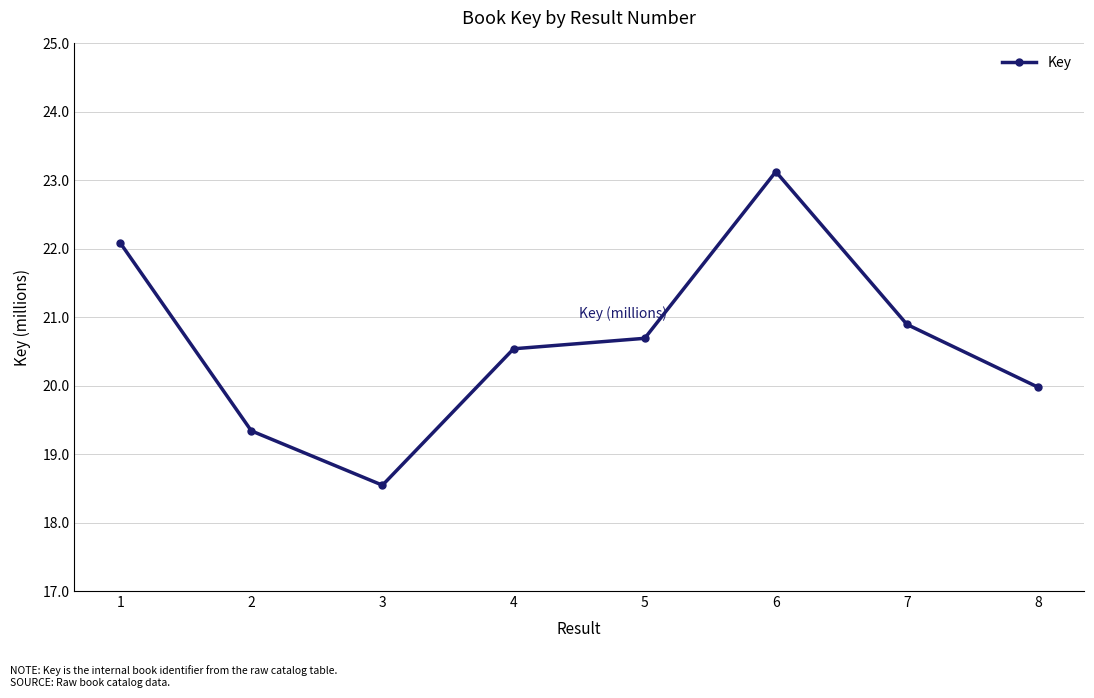

List the labels in order of value, smallest first.

3, 2, 8, 4, 5, 7, 1, 6